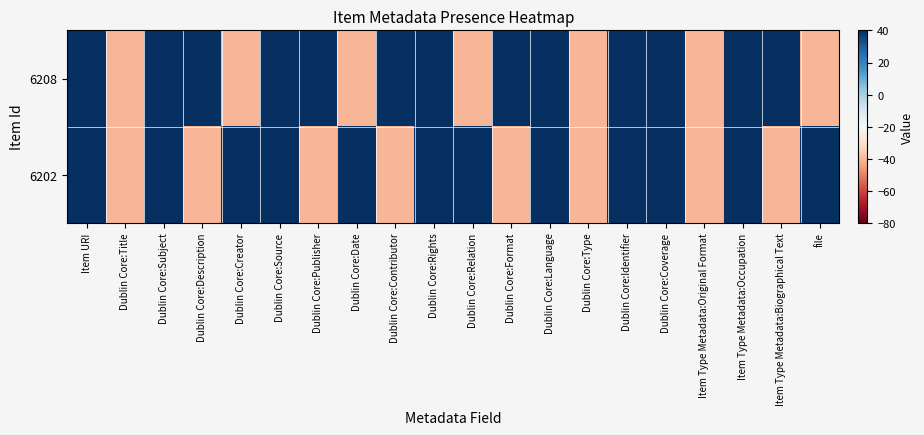

Reading left to right, transcribe all the data shown in this chart.

6208: Item URI=40	Dublin Core:Title=-40	Dublin Core:Subject=40	Dublin Core:Description=40	Dublin Core:Creator=-40	Dublin Core:Source=40	Dublin Core:Publisher=40	Dublin Core:Date=-40	Dublin Core:Contributor=40	Dublin Core:Rights=40	Dublin Core:Relation=-40	Dublin Core:Format=40	Dublin Core:Language=40	Dublin Core:Type=-40	Dublin Core:Identifier=40	Dublin Core:Coverage=40	Item Type Metadata:Original Format=-40	Item Type Metadata:Occupation=40	Item Type Metadata:Biographical Text=40	file=-40
6202: Item URI=40	Dublin Core:Title=-40	Dublin Core:Subject=40	Dublin Core:Description=-40	Dublin Core:Creator=40	Dublin Core:Source=40	Dublin Core:Publisher=-40	Dublin Core:Date=40	Dublin Core:Contributor=-40	Dublin Core:Rights=40	Dublin Core:Relation=40	Dublin Core:Format=-40	Dublin Core:Language=40	Dublin Core:Type=-40	Dublin Core:Identifier=40	Dublin Core:Coverage=40	Item Type Metadata:Original Format=-40	Item Type Metadata:Occupation=40	Item Type Metadata:Biographical Text=-40	file=40